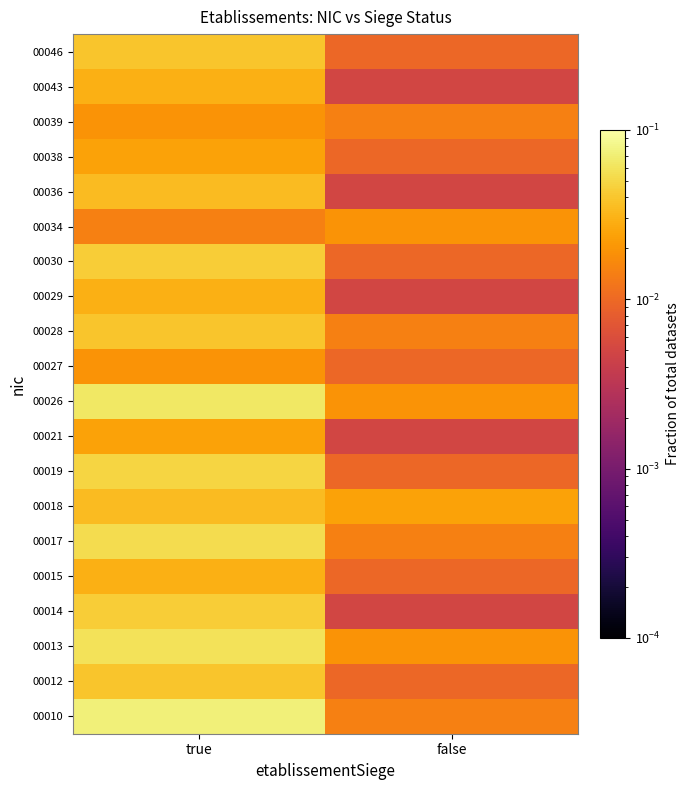

How many data points does each series have?

2